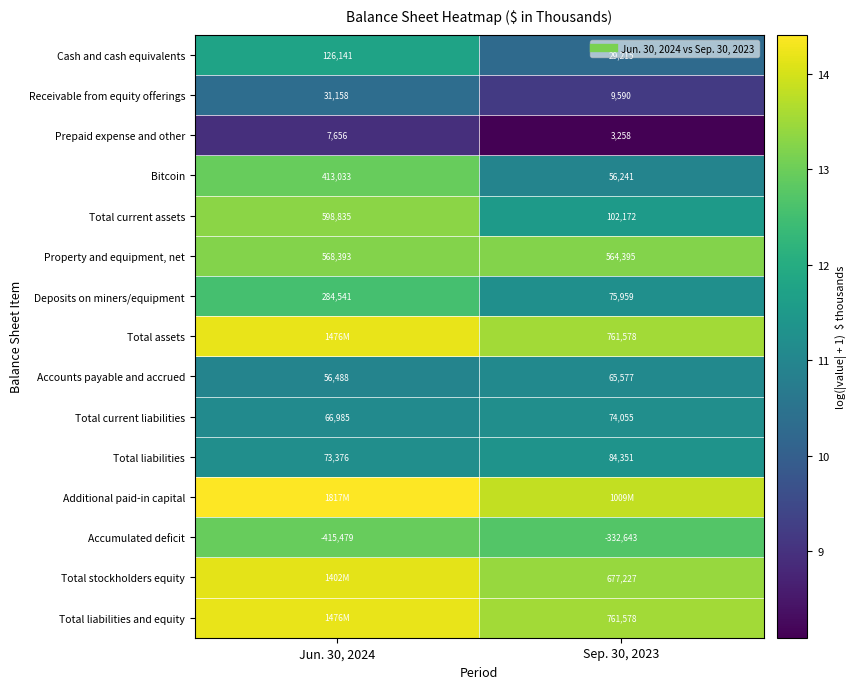

Which category has the lowest value in the Cash and cash equivalents series?

Sep. 30, 2023